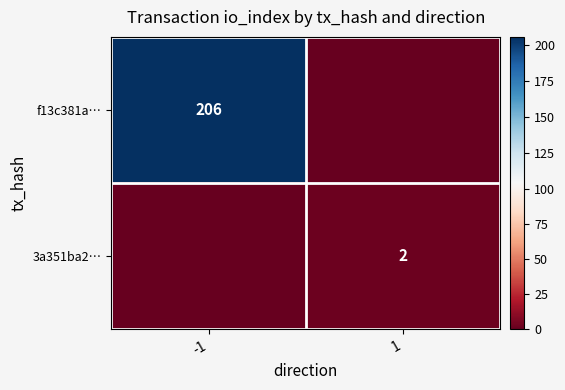

The 3a351ba2… series shows 1 at 1. True or false?

False